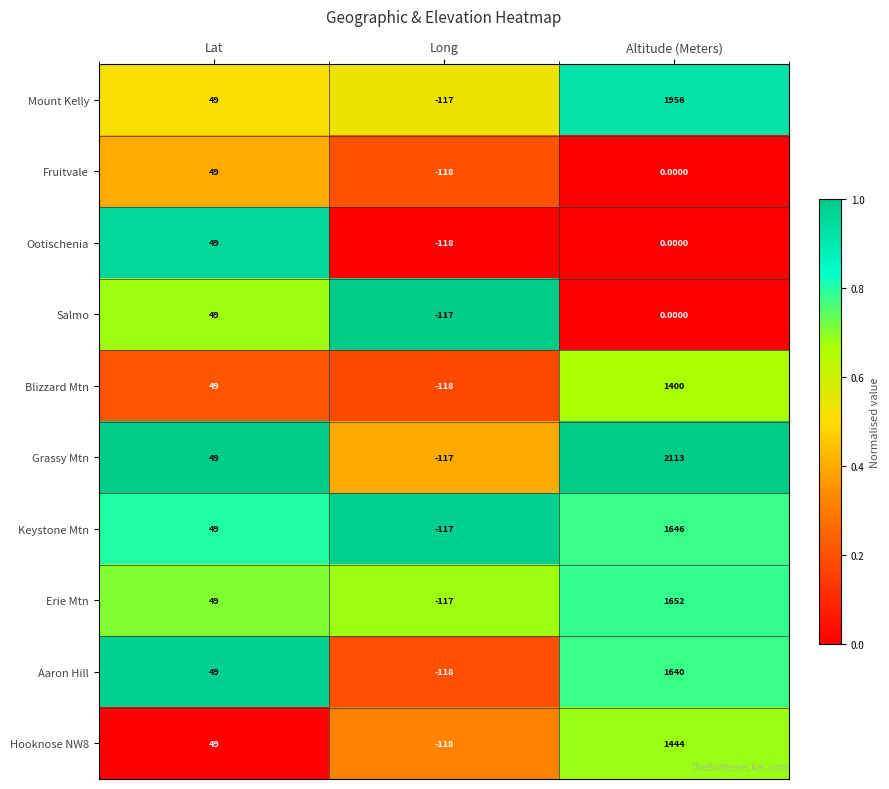

What is the total value across all series at Lat?

490